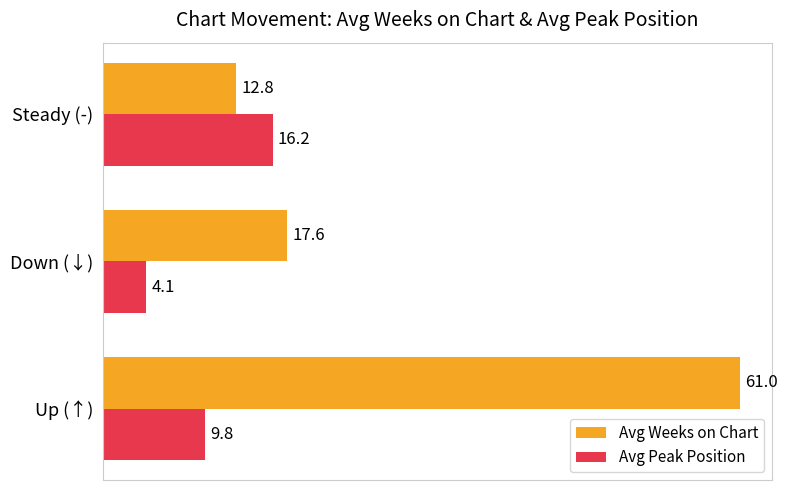

How many categories are shown in the chart?

3